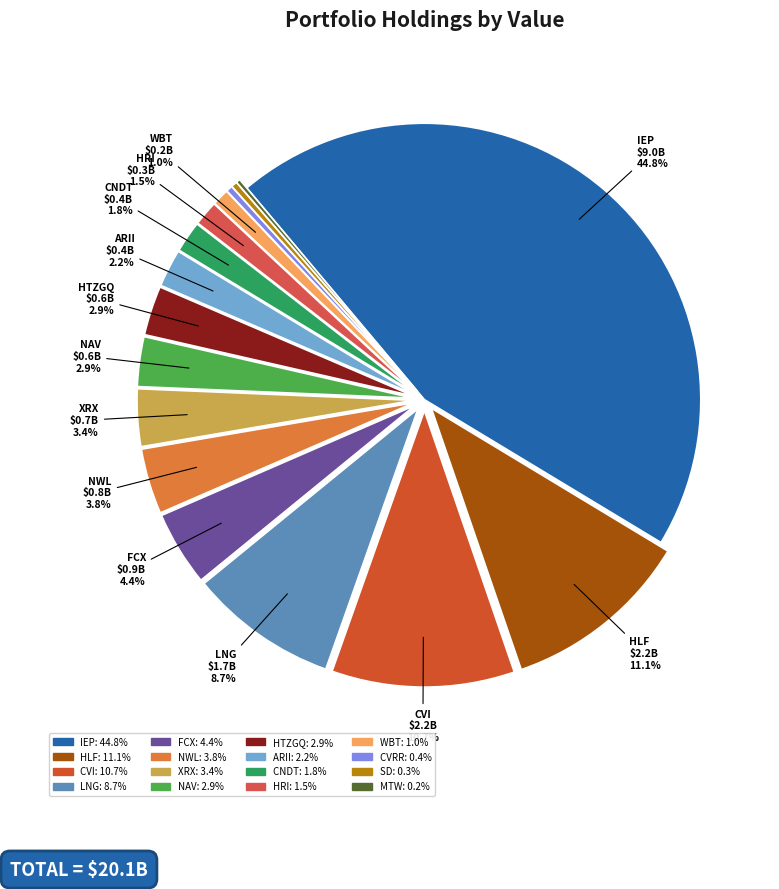

What is the largest slice in the pie chart?

ICAHN ENTERPRISES LP